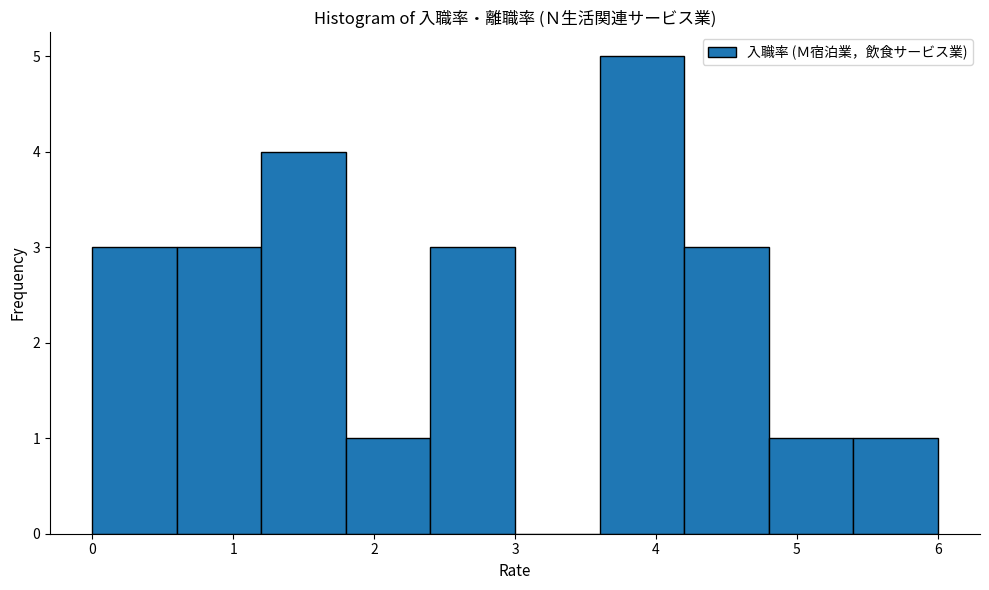

How tall is the bar that spans 3.6 to 4.2 on the x-axis? The values are not printed on the chart, so give them approximately, as read against the axis.

5